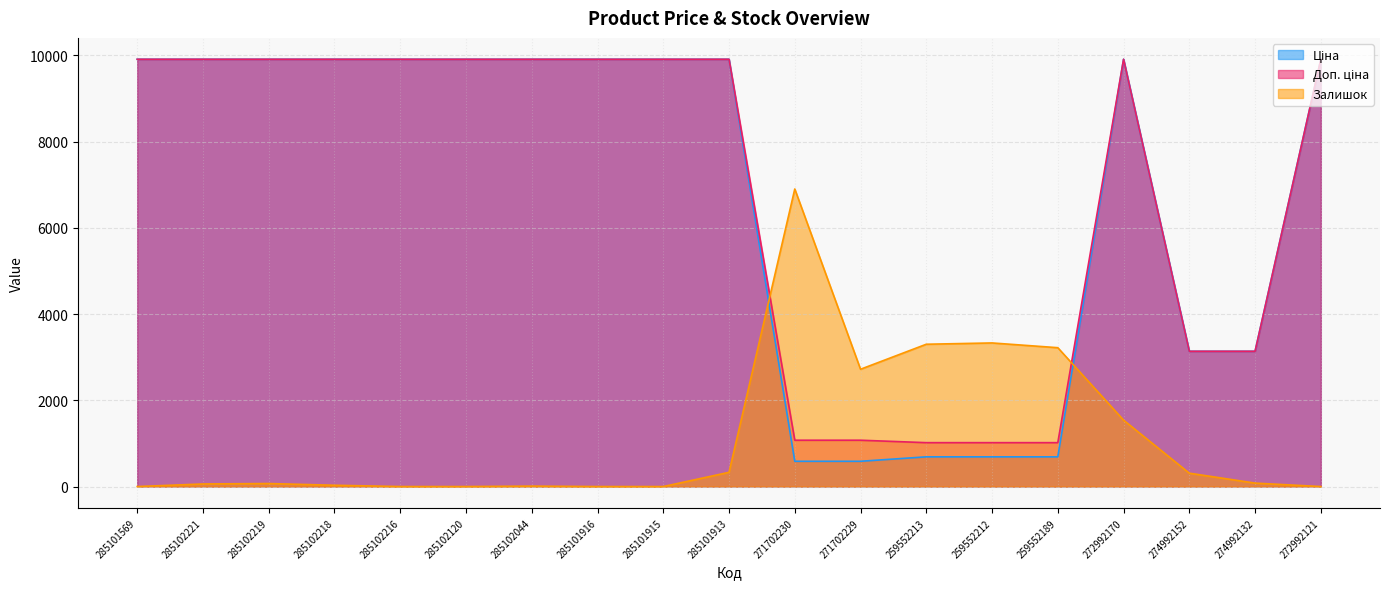

Reading left to right, extract all data points from this chart.

Ціна: 285101569=9908.5	285102221=9908.5	285102219=9908.5	285102218=9908.5	285102216=9908.5	285102120=9908.5	285102044=9908.5	285101916=9908.5	285101915=9908.5	285101913=9908.5	271702230=586.0	271702229=586.0	259552213=689.1	259552212=689.1	259552189=689.1	272992170=9908.5	274992152=3136.8	274992132=3136.8	272992121=9908.5
Доп. ціна: 285101569=9908.5	285102221=9908.5	285102219=9908.5	285102218=9908.5	285102216=9908.5	285102120=9908.5	285102044=9908.5	285101916=9908.5	285101915=9908.5	285101913=9908.5	271702230=1074.5	271702229=1074.5	259552213=1017.8	259552212=1017.8	259552189=1017.8	272992170=9908.5	274992152=3137.0	274992132=3137.0	272992121=9908.5
Залишок: 285101569=0.0	285102221=60.0	285102219=70.0	285102218=30.0	285102216=0.0	285102120=0.0	285102044=10.0	285101916=0.0	285101915=0.0	285101913=330.0	271702230=6900.0	271702229=2720.0	259552213=3300.0	259552212=3330.0	259552189=3220.0	272992170=1540.0	274992152=310.0	274992132=80.0	272992121=0.0